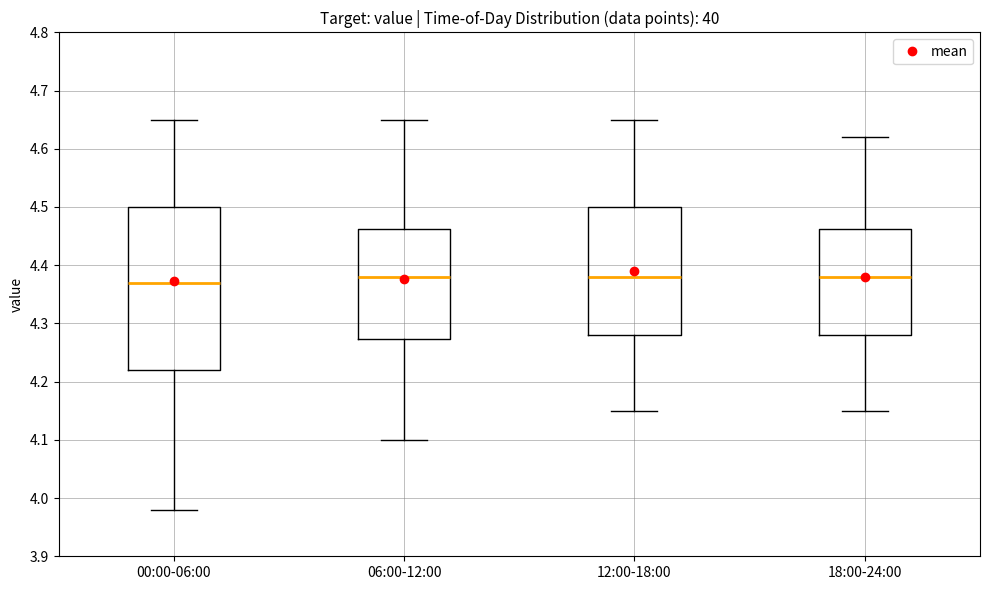

Reading left to right, read every box against the y-axis: the position of its median line, the range the box covers, and the ends of its whiskers. The values are not printed on the chart, so give them approximately, as read against the axis.

00:00-06:00: median 4.37, box 4.22 to 4.50, whiskers 3.98 to 4.65
06:00-12:00: median 4.38, box 4.27 to 4.46, whiskers 4.10 to 4.65
12:00-18:00: median 4.38, box 4.28 to 4.50, whiskers 4.15 to 4.65
18:00-24:00: median 4.38, box 4.28 to 4.46, whiskers 4.15 to 4.62